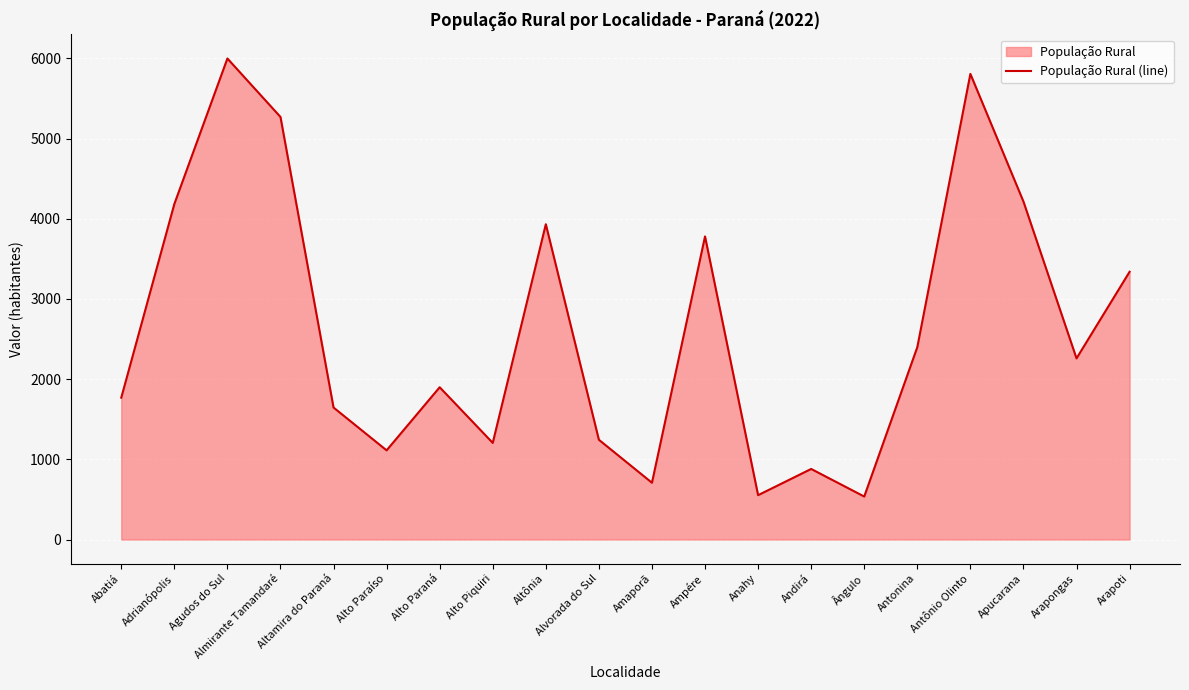

True or false: the data shows 880 at Andirá.

True